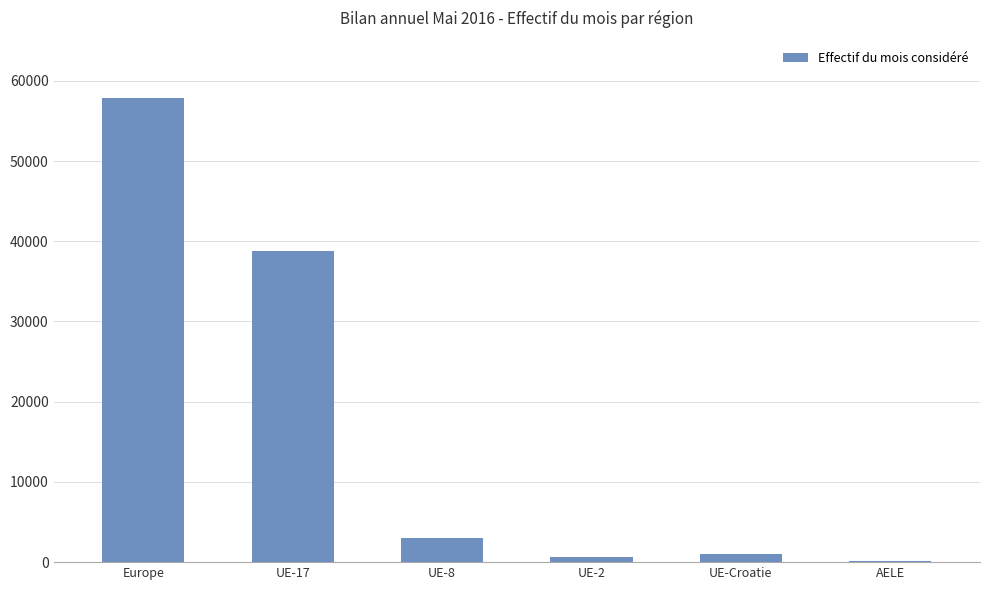

The chart shows a value of 100065 at Europe. True or false?

False